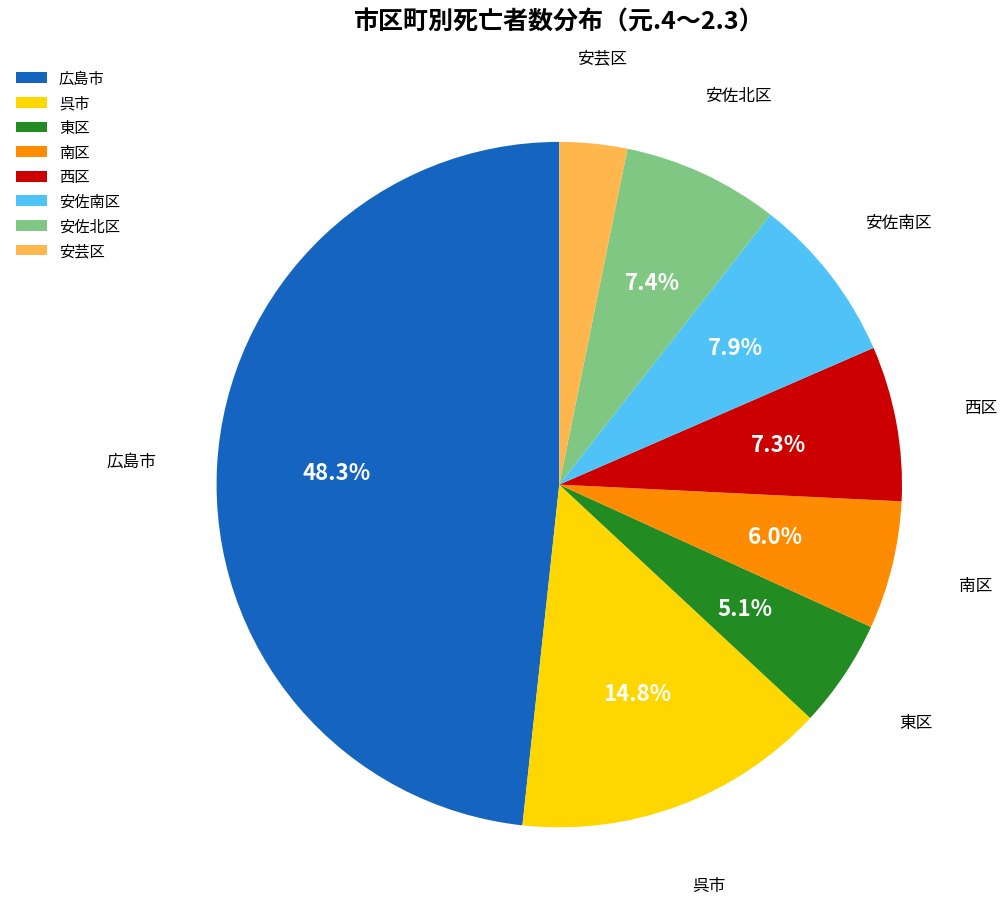

Combined, do 西区 and 呉市 account for over 50%?

No